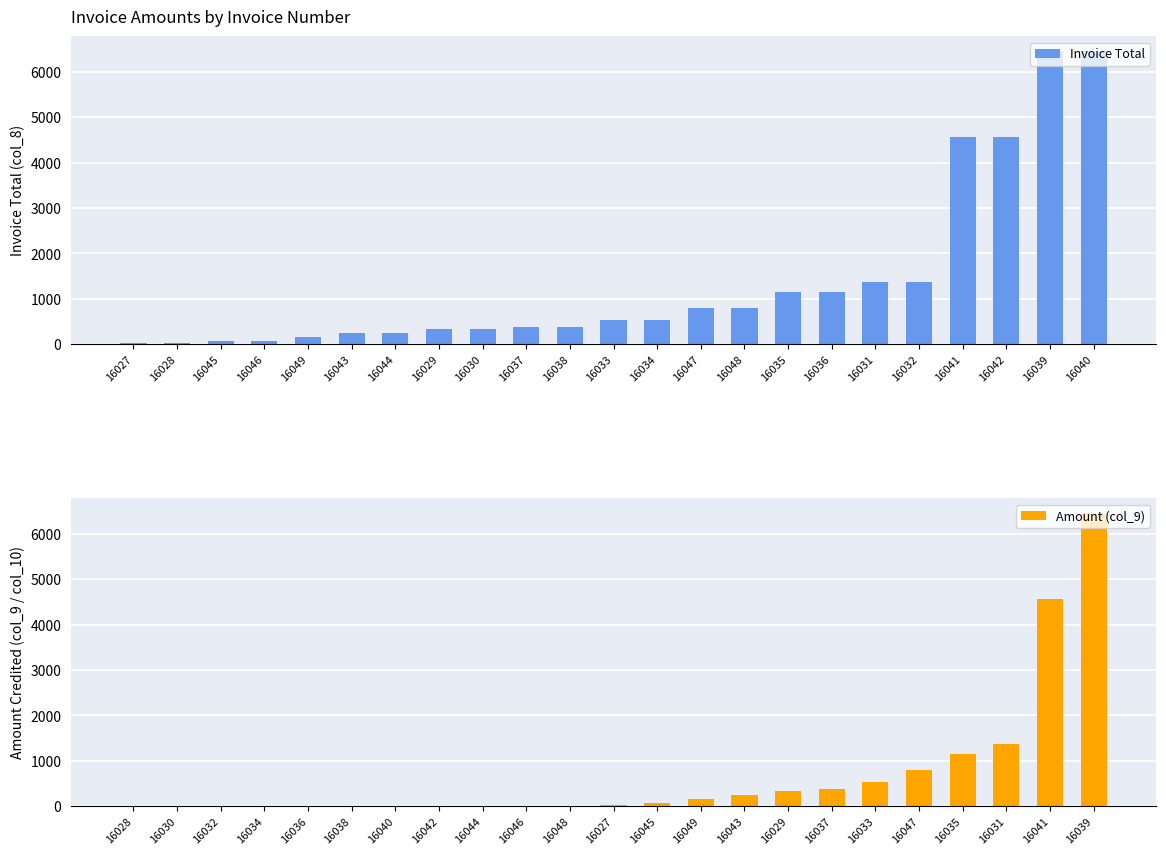

Reading left to right, list all the values displayed in this chart.

Invoice Total: 16027=35.4	16028=35.4	16045=81.6	16046=81.6	16049=159.6	16043=242.2	16044=242.2	16029=331.2	16030=331.2	16037=370.1	16038=370.1	16033=531.8	16034=531.8	16047=792.6	16048=792.6	16035=1152.6	16036=1152.6	16031=1374.6	16032=1374.6	16041=4571.7	16042=4571.7	16039=6462.0	16040=6462.0
Amount (col_9): 16028=0.0	16030=0.0	16032=0.0	16034=0.0	16036=0.0	16038=0.0	16040=0.0	16042=0.0	16044=0.0	16046=0.0	16048=0.0	16027=35.4	16045=81.6	16049=159.6	16043=242.2	16029=331.2	16037=370.1	16033=531.8	16047=792.6	16035=1152.6	16031=1374.6	16041=4571.7	16039=6462.0